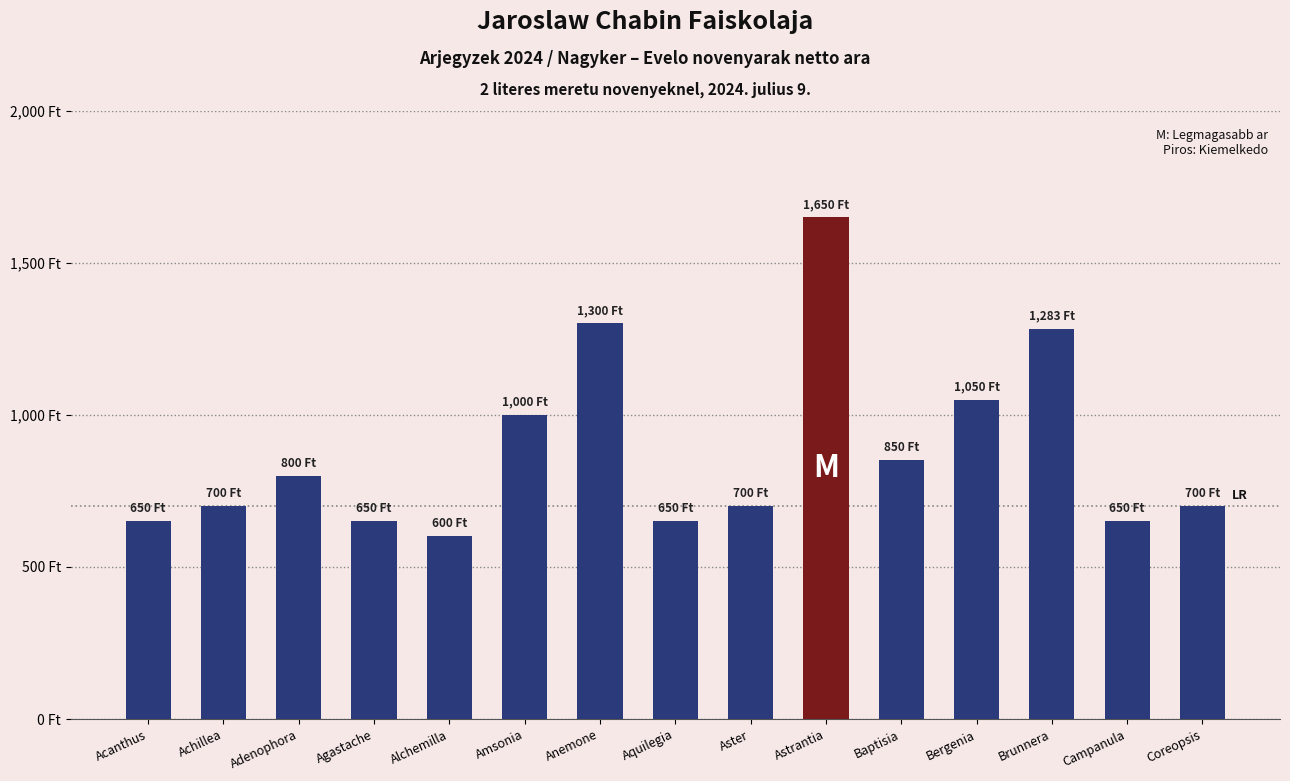

What is the approximate value at Anemone, to the nearest 10?

1300